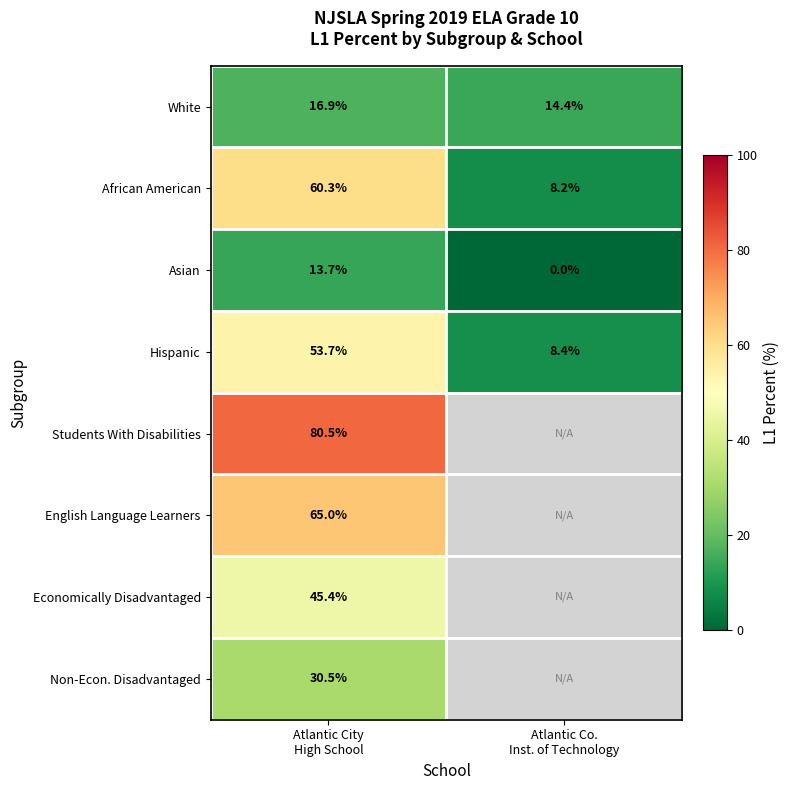

What is the highest value of the Hispanic series?

53.7